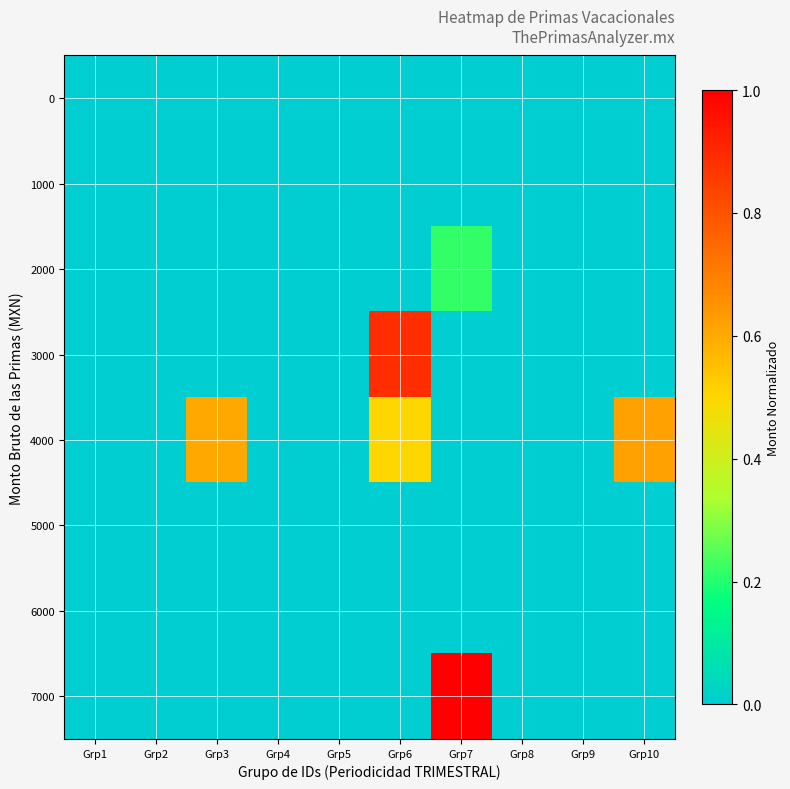

Reading right to left, list all the values displayed in this chart.

0: Grp10=0.0	Grp9=0.0	Grp8=0.0	Grp7=0.0	Grp6=0.0	Grp5=0.0	Grp4=0.0	Grp3=0.0	Grp2=0.0	Grp1=0.0
1000: Grp10=0.0	Grp9=0.0	Grp8=0.0	Grp7=0.0	Grp6=0.0	Grp5=0.0	Grp4=0.0	Grp3=0.0	Grp2=0.0	Grp1=0.0
2000: Grp10=0.0	Grp9=0.0	Grp8=0.0	Grp7=0.2	Grp6=0.0	Grp5=0.0	Grp4=0.0	Grp3=0.0	Grp2=0.0	Grp1=0.0
3000: Grp10=0.0	Grp9=0.0	Grp8=0.0	Grp7=0.0	Grp6=0.9	Grp5=0.0	Grp4=0.0	Grp3=0.0	Grp2=0.0	Grp1=0.0
4000: Grp10=0.6	Grp9=0.0	Grp8=0.0	Grp7=0.0	Grp6=0.5	Grp5=0.0	Grp4=0.0	Grp3=0.6	Grp2=0.0	Grp1=0.0
5000: Grp10=0.0	Grp9=0.0	Grp8=0.0	Grp7=0.0	Grp6=0.0	Grp5=0.0	Grp4=0.0	Grp3=0.0	Grp2=0.0	Grp1=0.0
6000: Grp10=0.0	Grp9=0.0	Grp8=0.0	Grp7=0.0	Grp6=0.0	Grp5=0.0	Grp4=0.0	Grp3=0.0	Grp2=0.0	Grp1=0.0
7000: Grp10=0.0	Grp9=0.0	Grp8=0.0	Grp7=1.0	Grp6=0.0	Grp5=0.0	Grp4=0.0	Grp3=0.0	Grp2=0.0	Grp1=0.0